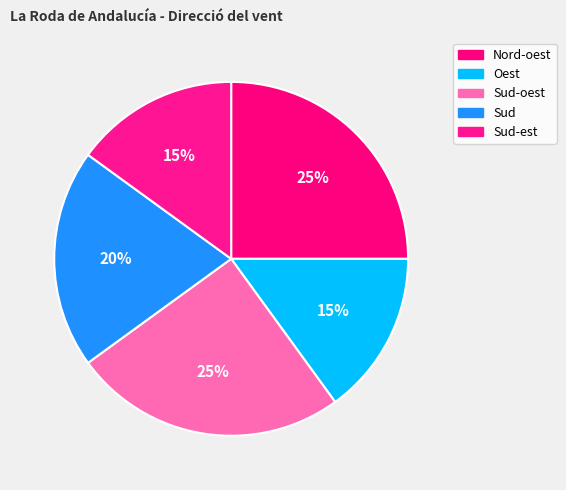

How many segments does this pie chart have?

5